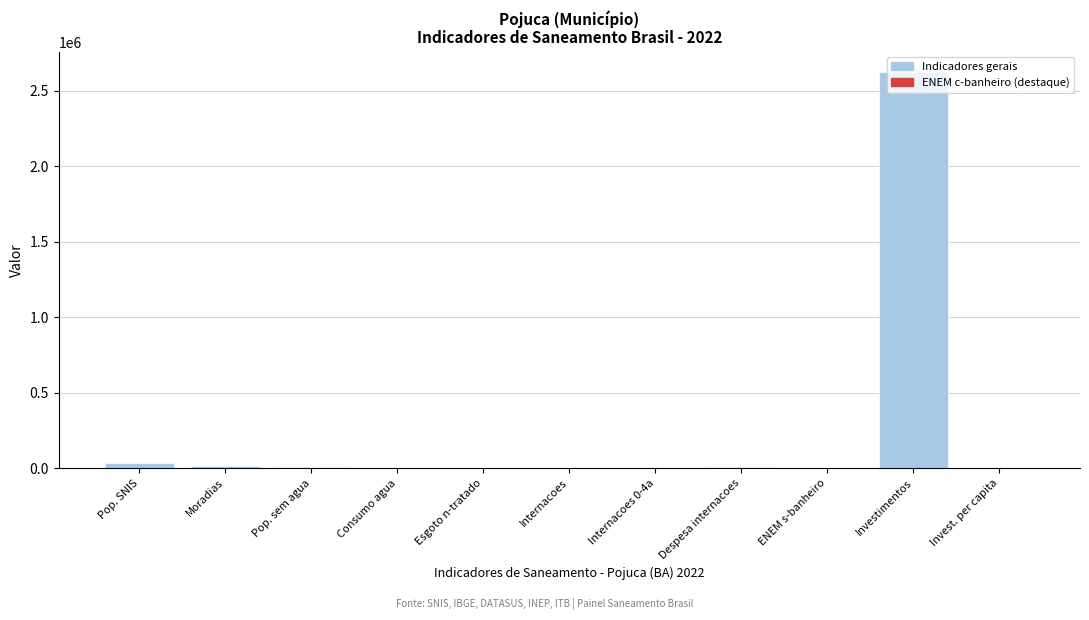

What is the greatest value displayed?

2625412.1